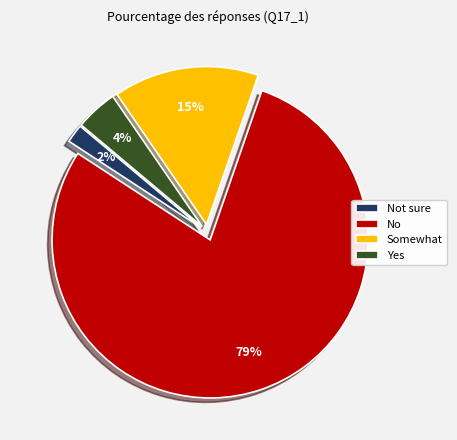

Which category has the biggest portion of the pie?

No